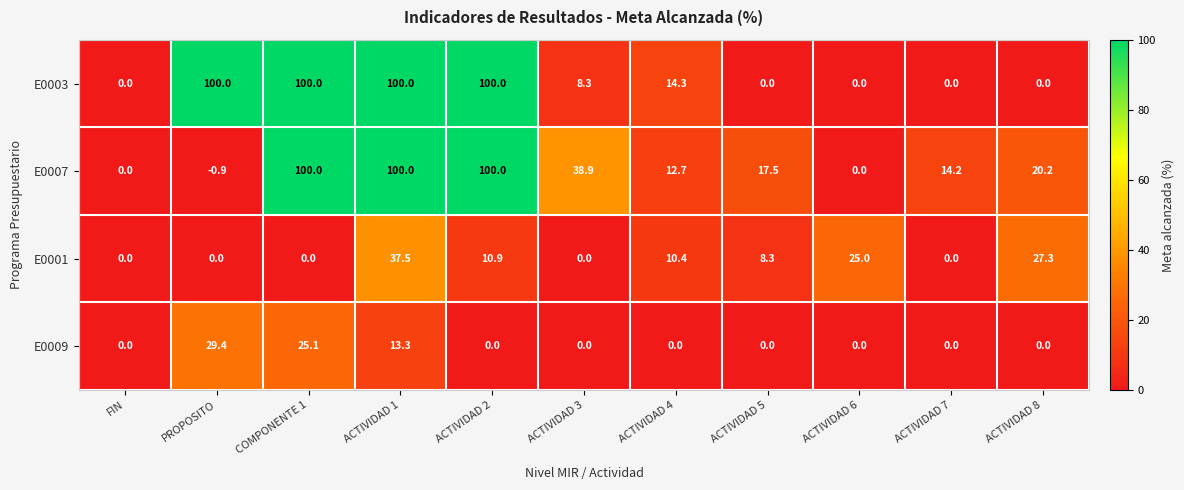

Which series changed the most between ACTIVIDAD 2 and ACTIVIDAD 8?

E0003